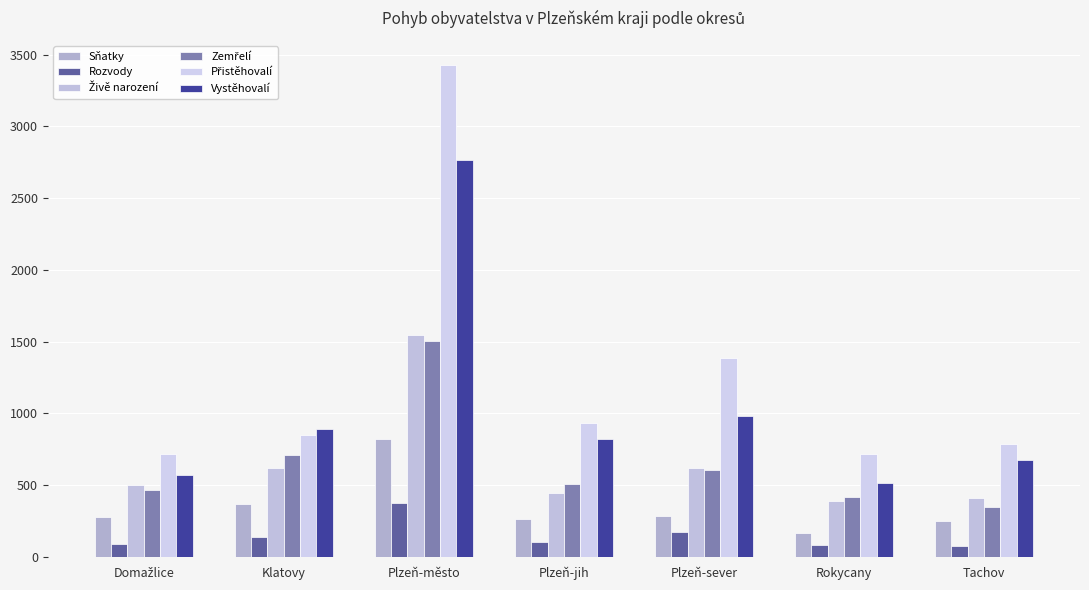

What is the difference between the maximum and minimum values in the Rozvody series?

298